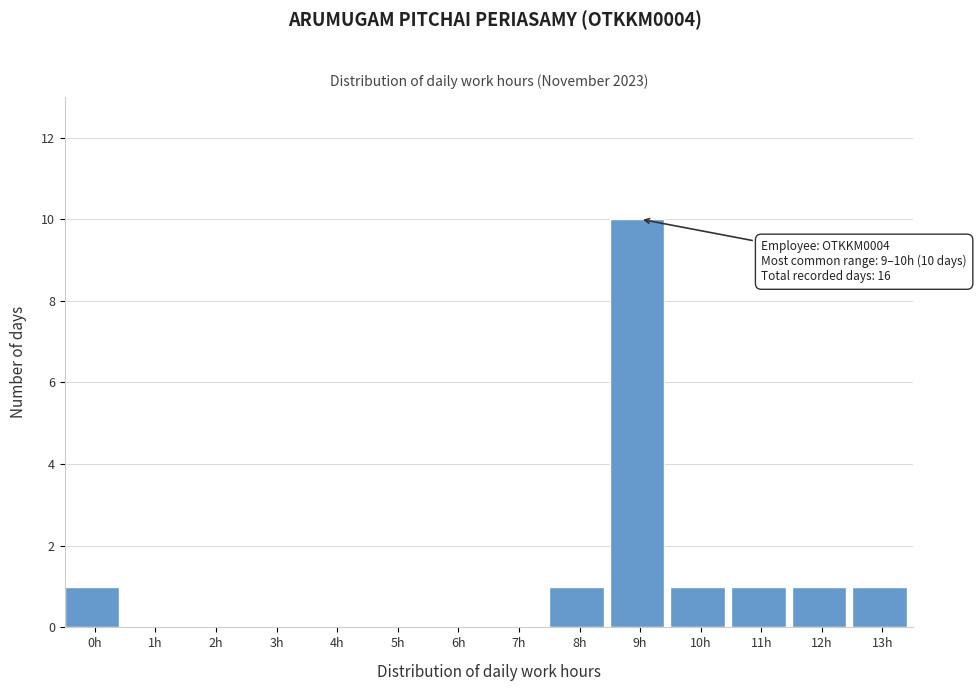

Reading right to left, transcribe all the data shown in this chart.

13h=1	12h=1	11h=1	10h=1	9h=10	8h=1	7h=0	6h=0	5h=0	4h=0	3h=0	2h=0	1h=0	0h=1